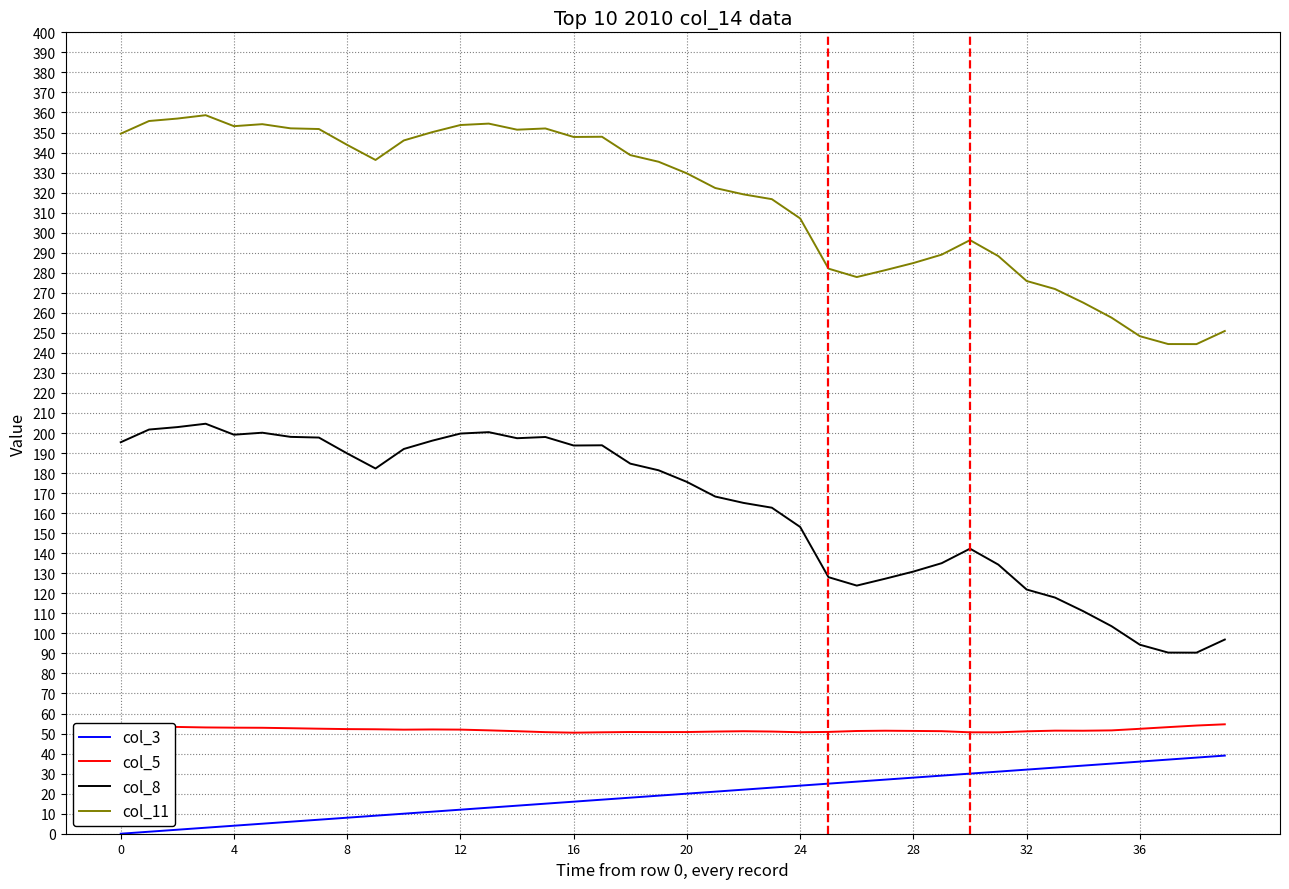

What is the difference between the maximum and minimum values in the col_3 series?

39.0